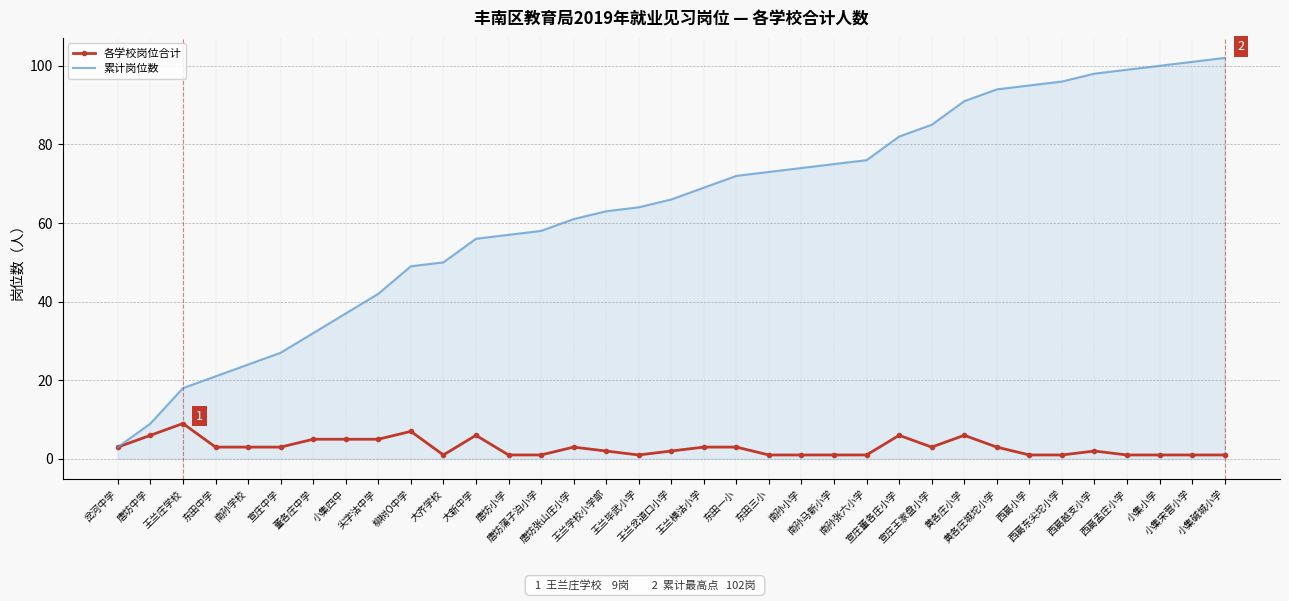

List the series in order of their overall mean, lowest first.

各学校岗位合计, 累计岗位数